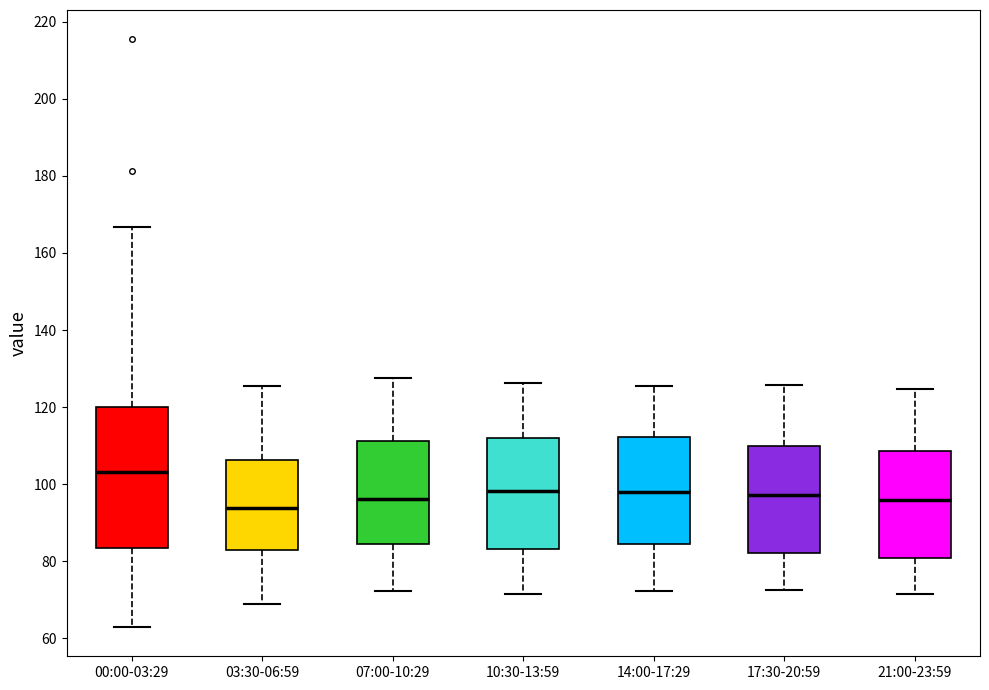

Reading left to right, transcribe this box plot: for each box, give where its median line is, the range the box spans, and where its two whiskers end, as read against the y-axis. The values are not printed on the chart, so give them approximately, as read against the axis.

00:00-03:29: median 104, box 84 to 120, whiskers 64 to 166
03:30-06:59: median 94, box 82 to 106, whiskers 68 to 126
07:00-10:29: median 96, box 84 to 112, whiskers 72 to 128
10:30-13:59: median 98, box 84 to 112, whiskers 72 to 126
14:00-17:29: median 98, box 84 to 112, whiskers 72 to 126
17:30-20:59: median 98, box 82 to 110, whiskers 72 to 126
21:00-23:59: median 96, box 80 to 108, whiskers 72 to 124